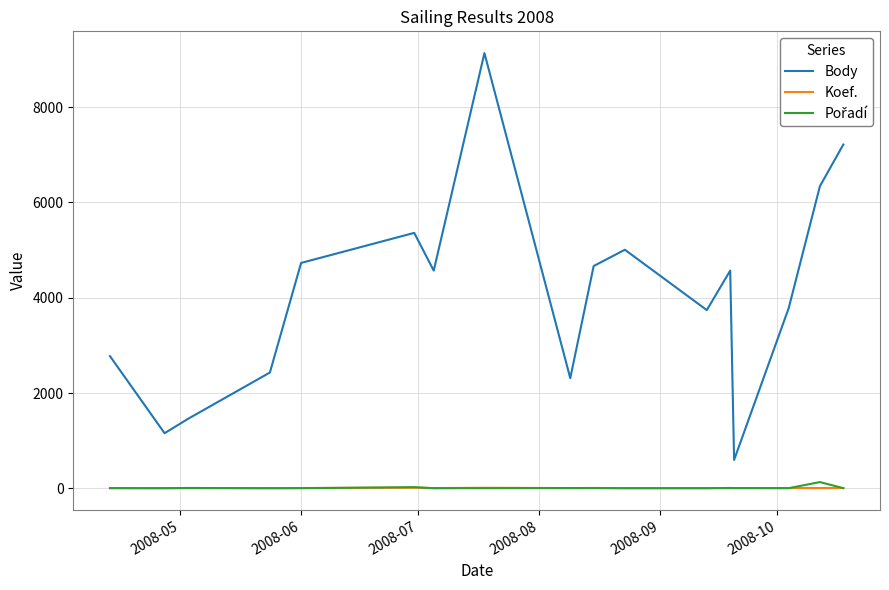

Which series has the widest spread of values?

Body